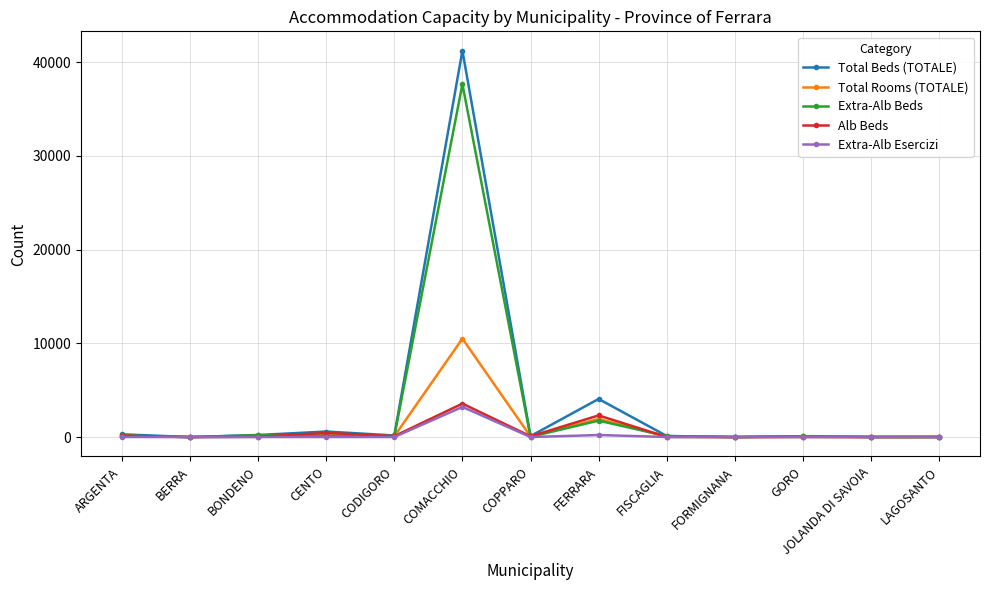

True or false: Extra-Alb Esercizi has more than 1 interior local peaks.

True